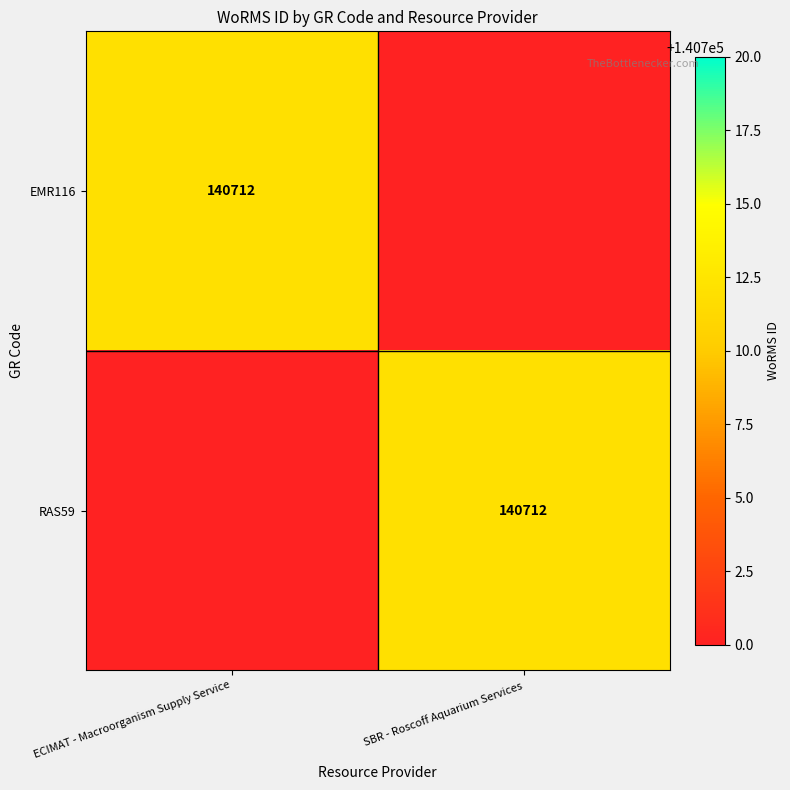

The EMR116 series shows 230221 at ECIMAT - Macroorganism Supply Service. True or false?

False